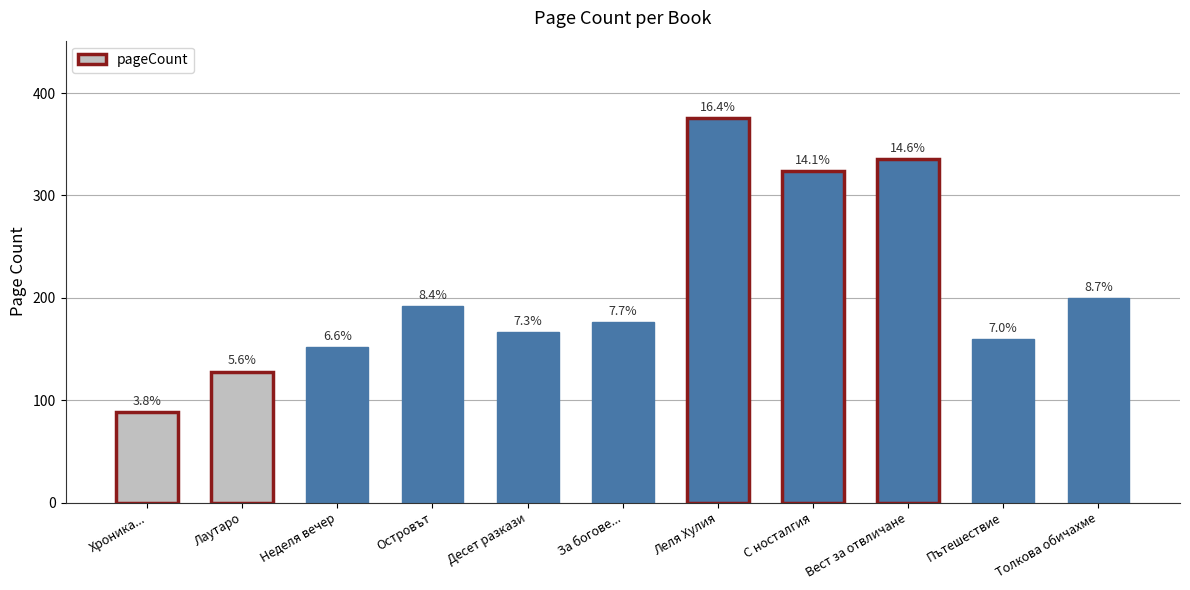

What is the minimum value shown in the chart?

88